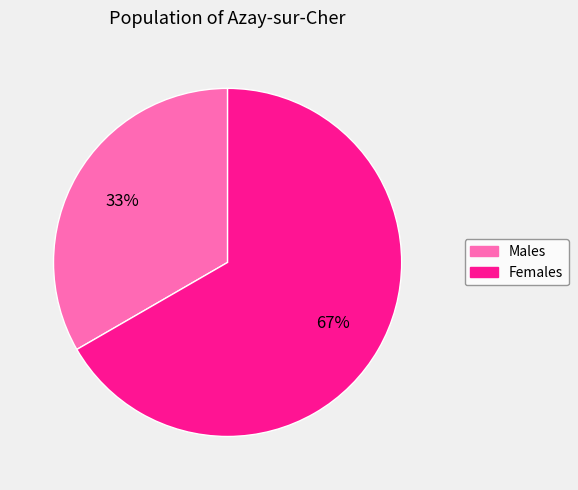

To the nearest percent, what is the average slice percentage?

50%